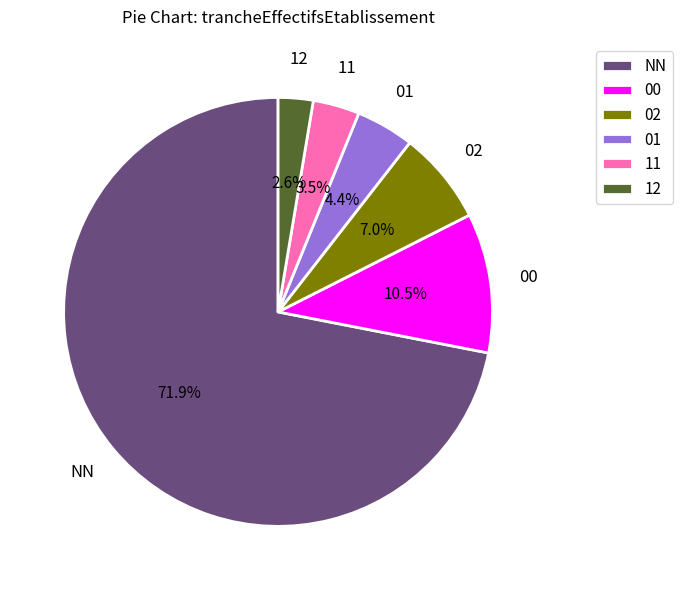

Is there any slice that represents more than half of the pie?

Yes